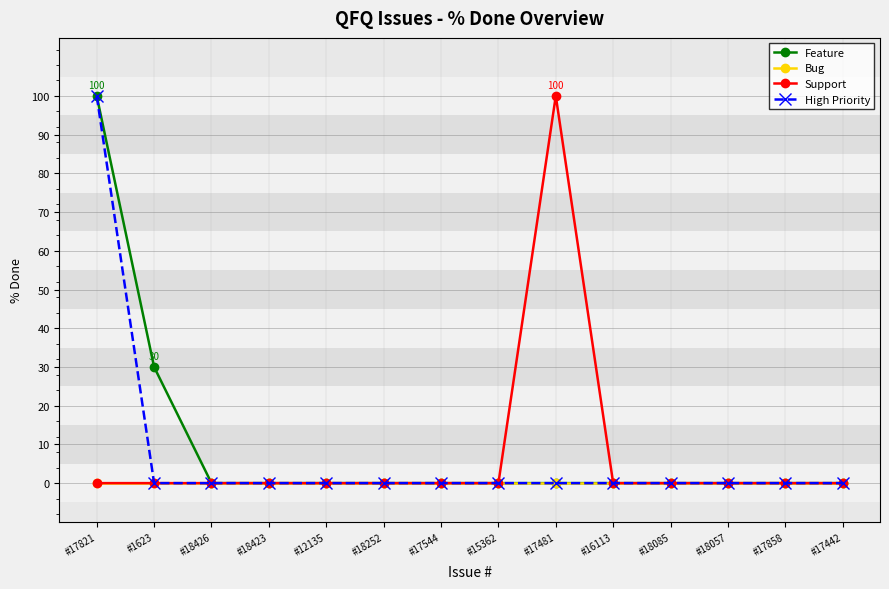

What is the total value across all series at #1623?

30